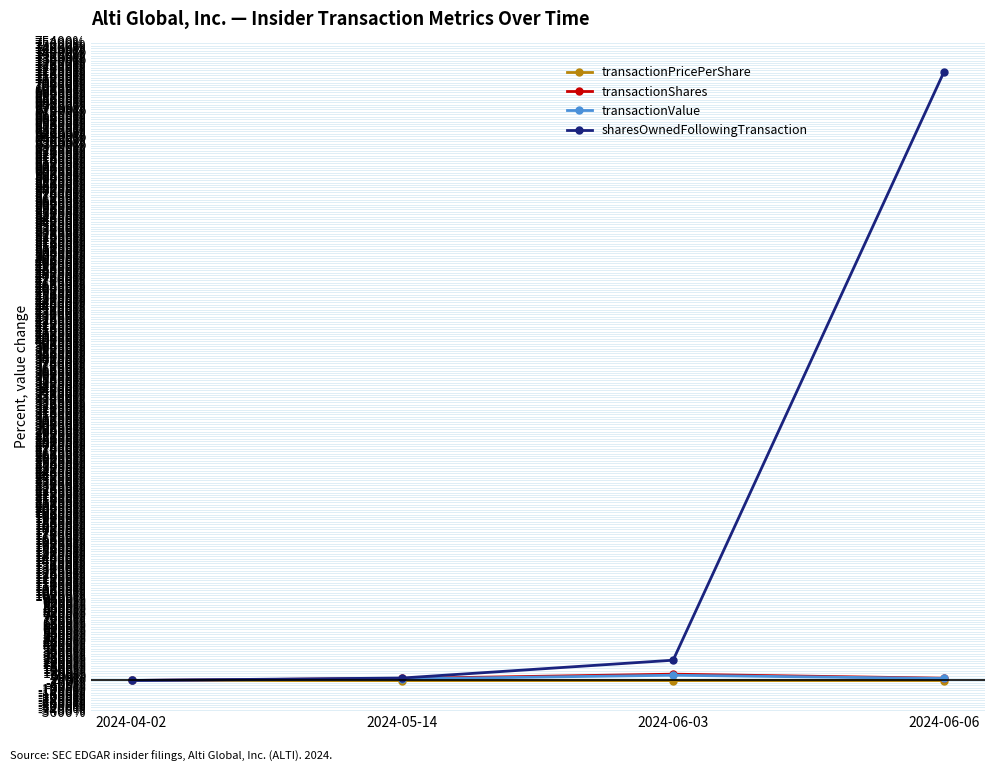

What is the total value across all series at 2024-06-03?

3737.1